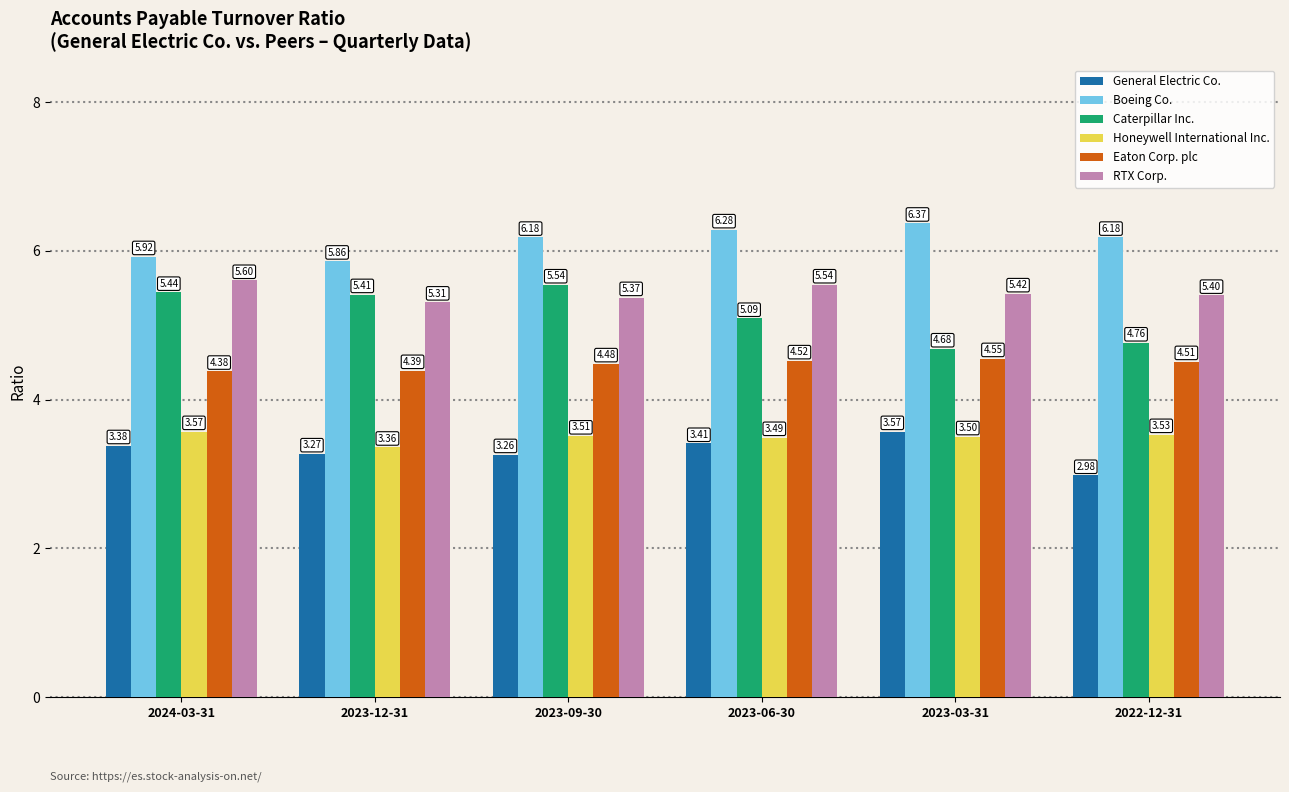

Rank the series at 2023-12-31 from lowest to highest value.

General Electric Co., Honeywell International Inc., Eaton Corp. plc, RTX Corp., Caterpillar Inc., Boeing Co.